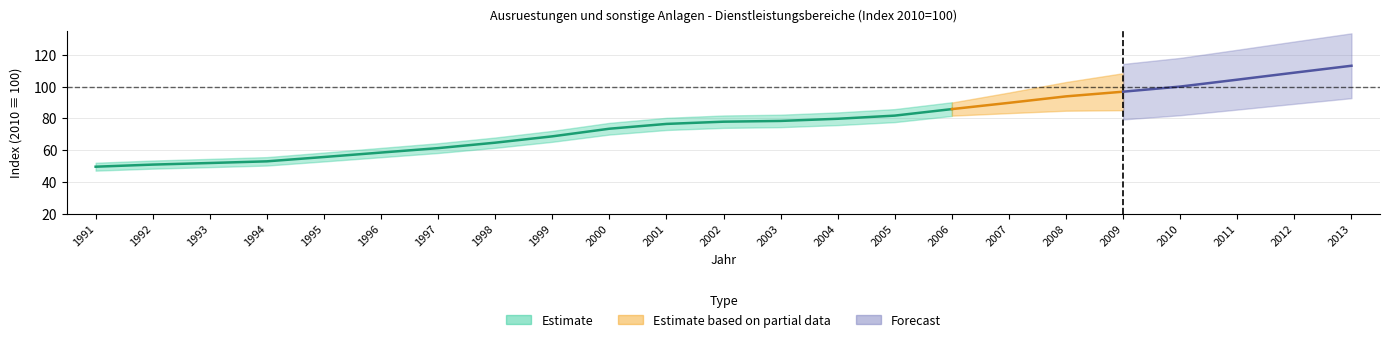

What is the smallest value displayed?

49.7